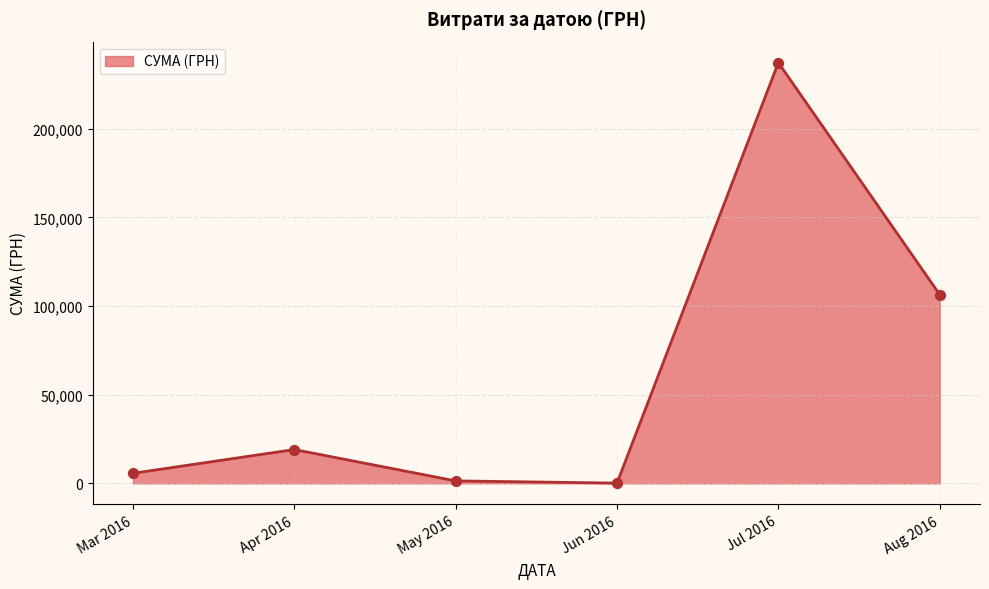

What is the change in value from Mar 2016 to Aug 2016?

+100794.7